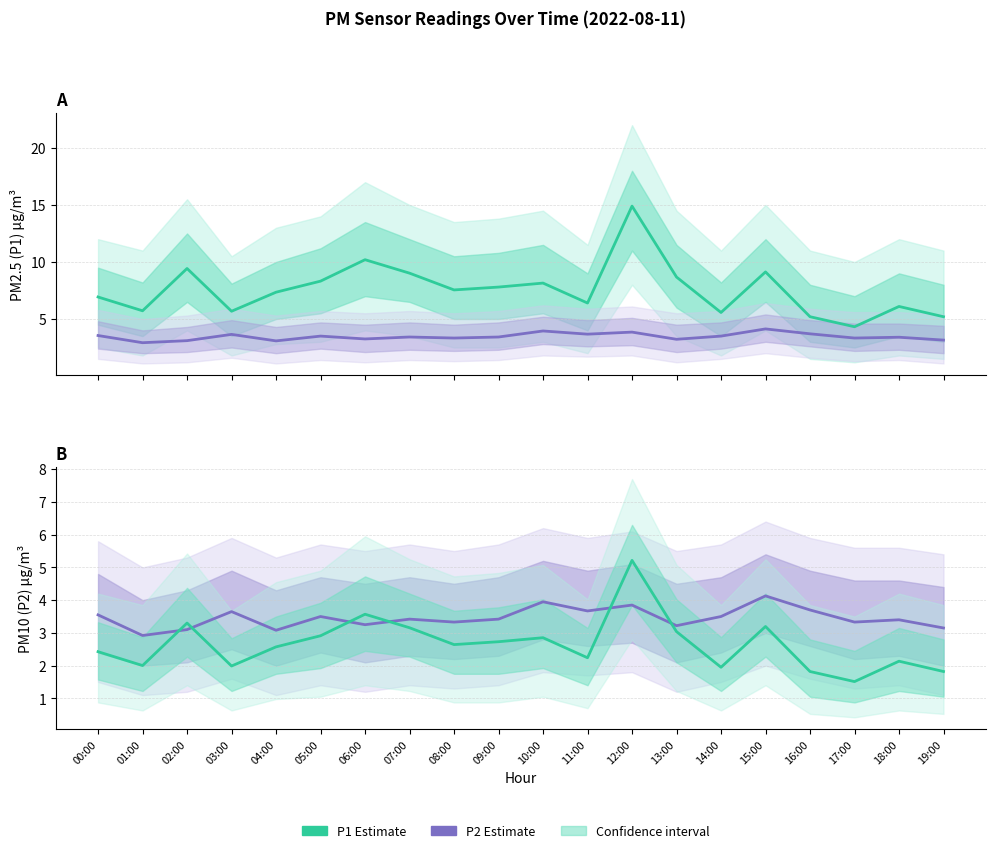

What is the sum of all P2 Estimate values?

69.1